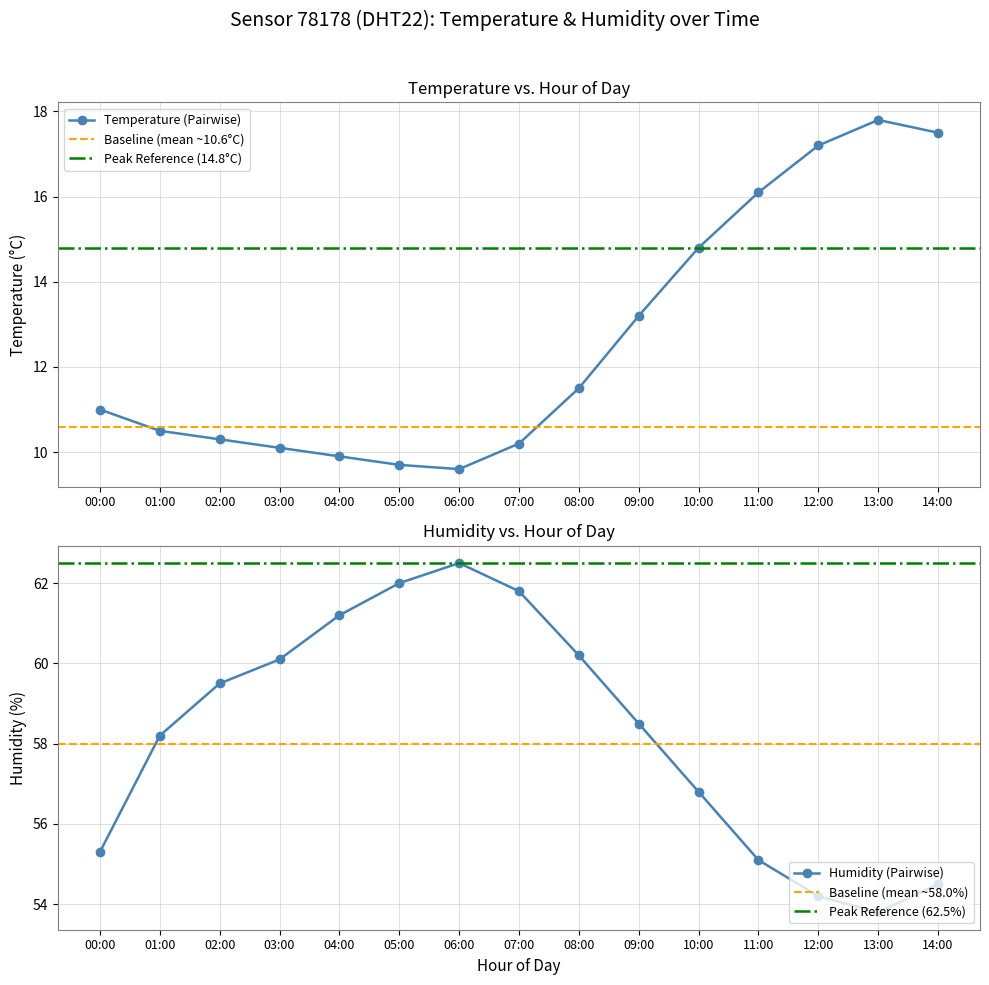

What is the difference between the humidity values at 13:00 and 14:00?

0.7